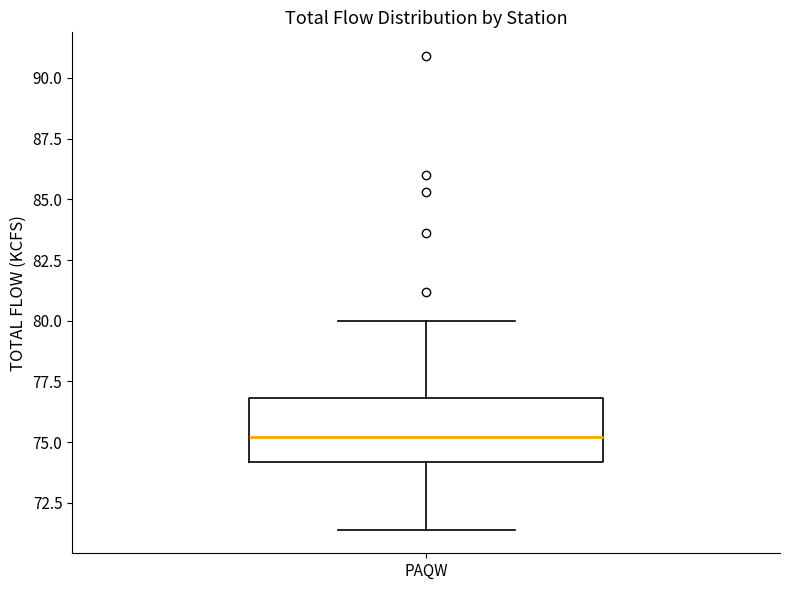

Where does the median line of the box for PAQW sit on the y-axis? The values are not printed on the chart, so give them approximately, as read against the axis.

75.0